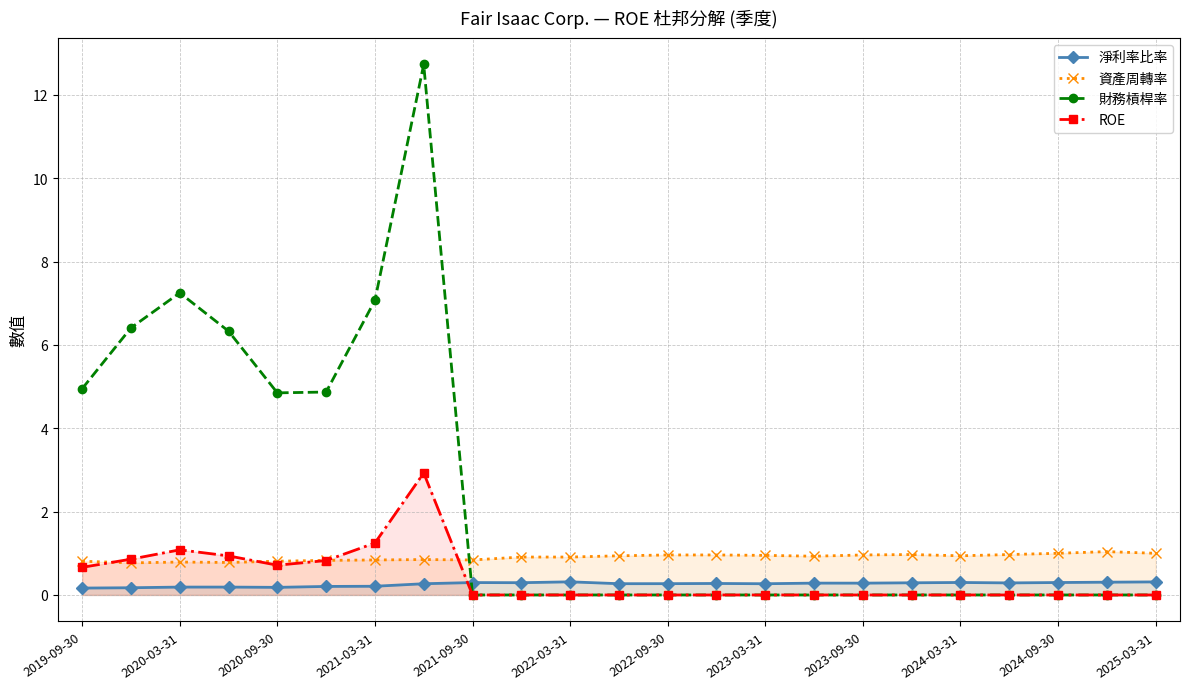

After their last crossing, which series has the higher values: 財務槓桿率 or 資產周轉率?

資產周轉率